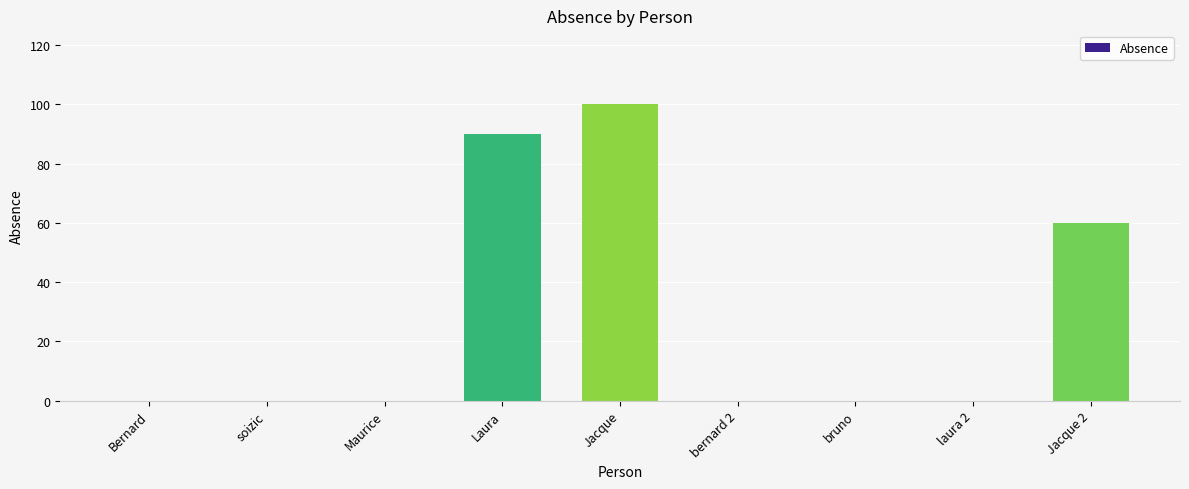

What is the change in value from bernard 2 to Jacque 2?

+60